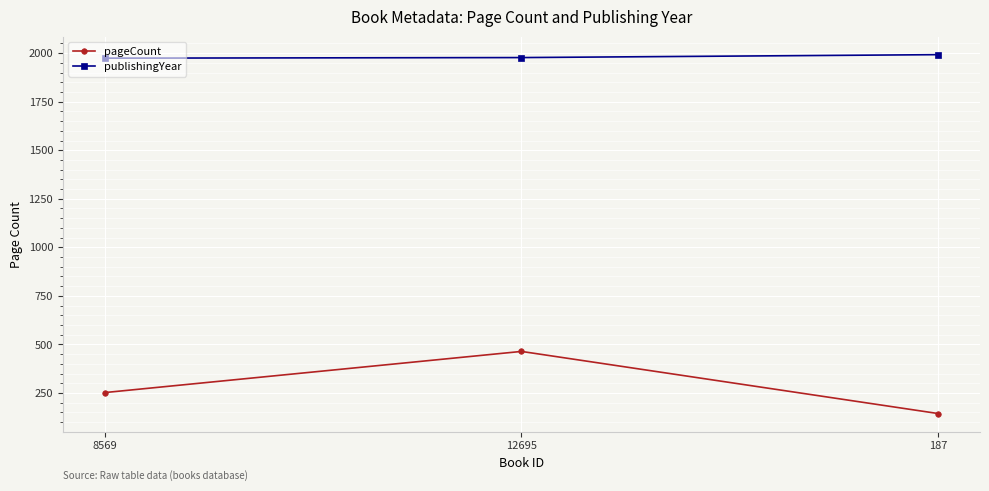

List the series in order of their peak value, highest first.

publishingYear, pageCount